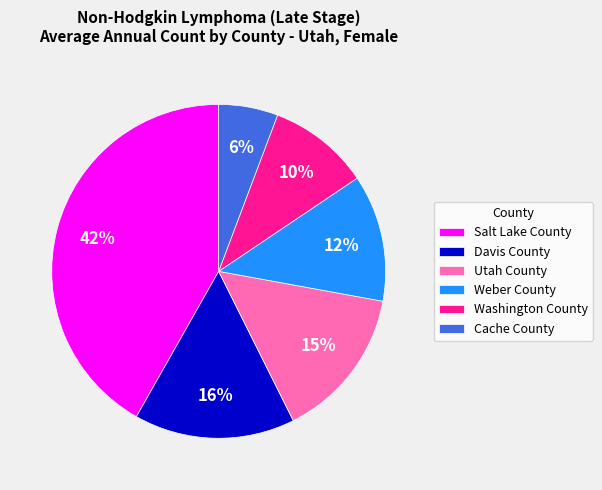

What percentage is the Salt Lake County slice, to the nearest percent?

42%